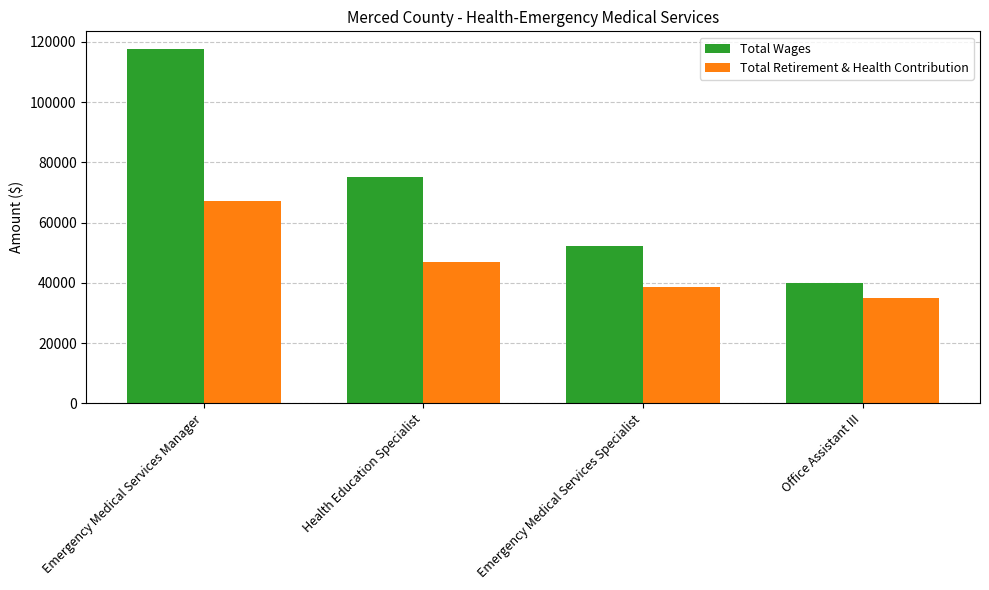

How many distinct data groups are displayed?

2